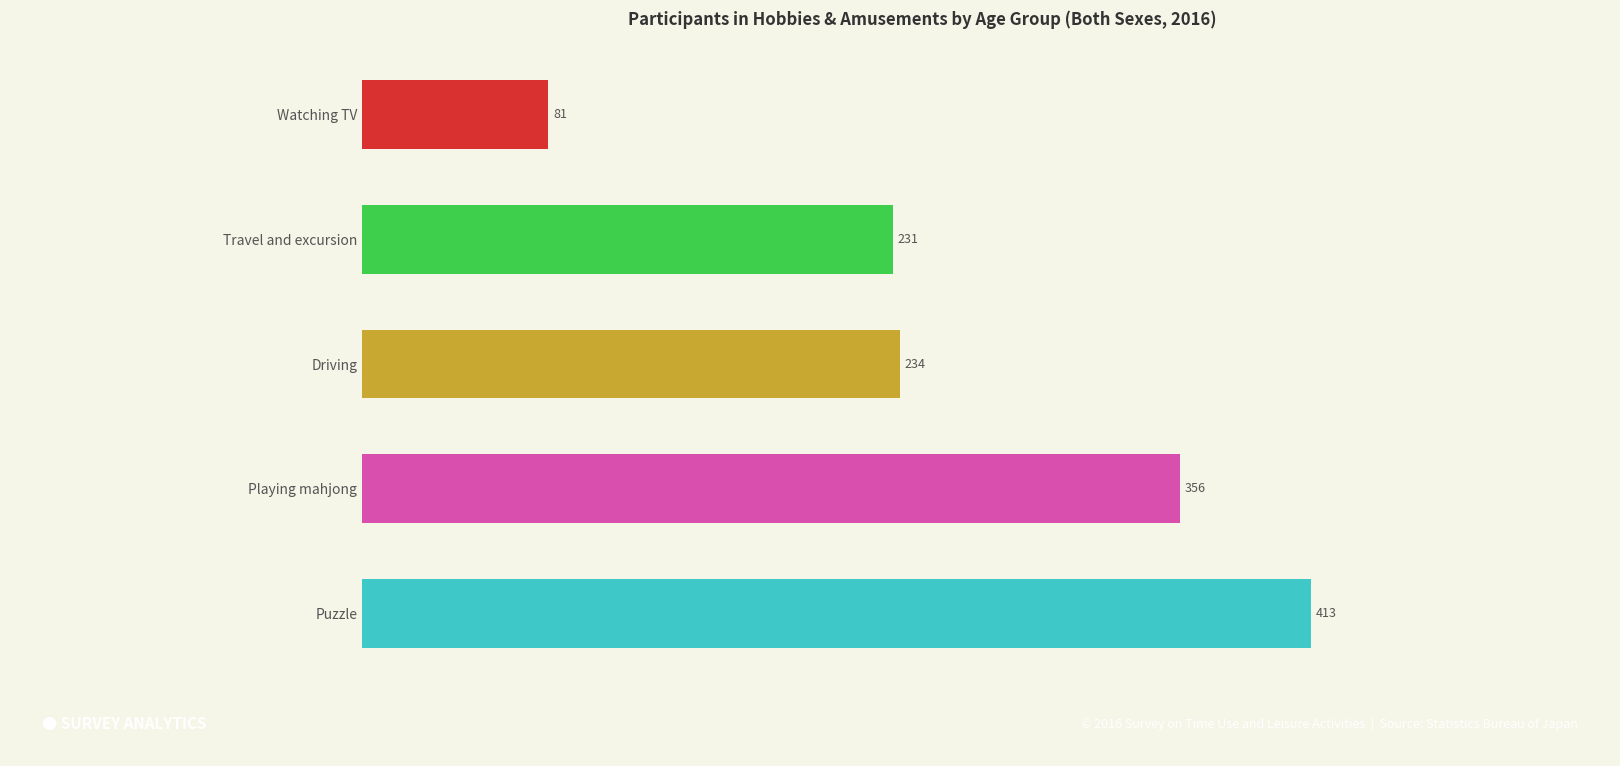

Which series has the largest range (max minus min)?

Puzzle